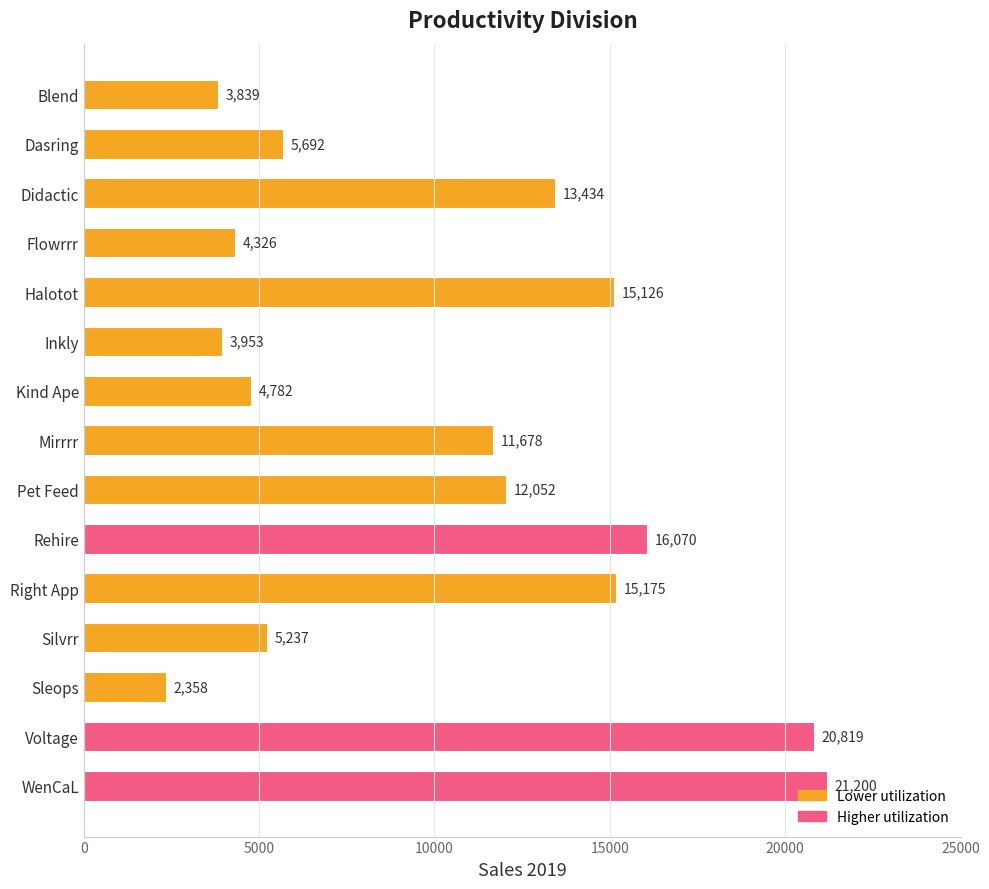

How many data points are less than 11678?

7